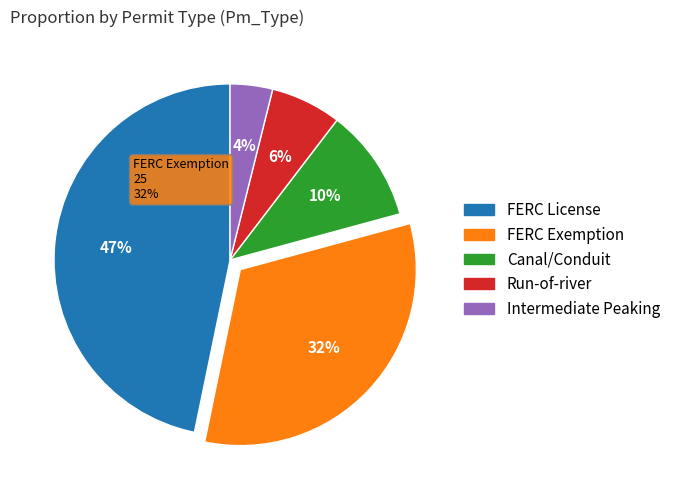

Does FERC Exemption account for over 50% of the chart?

No